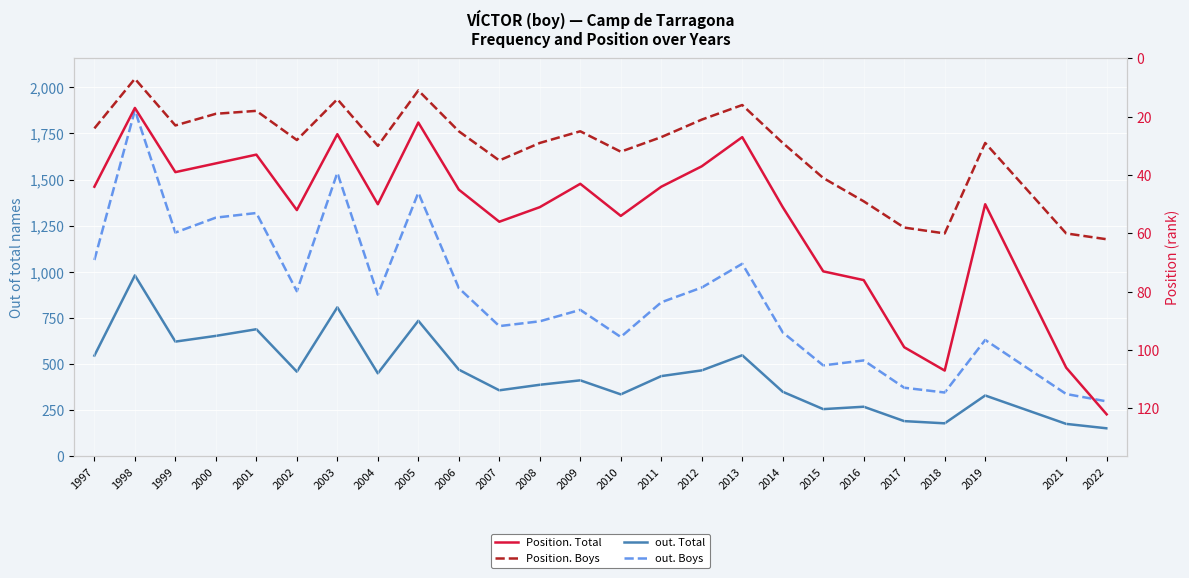

At which category is the sum across all series the highest?

1998